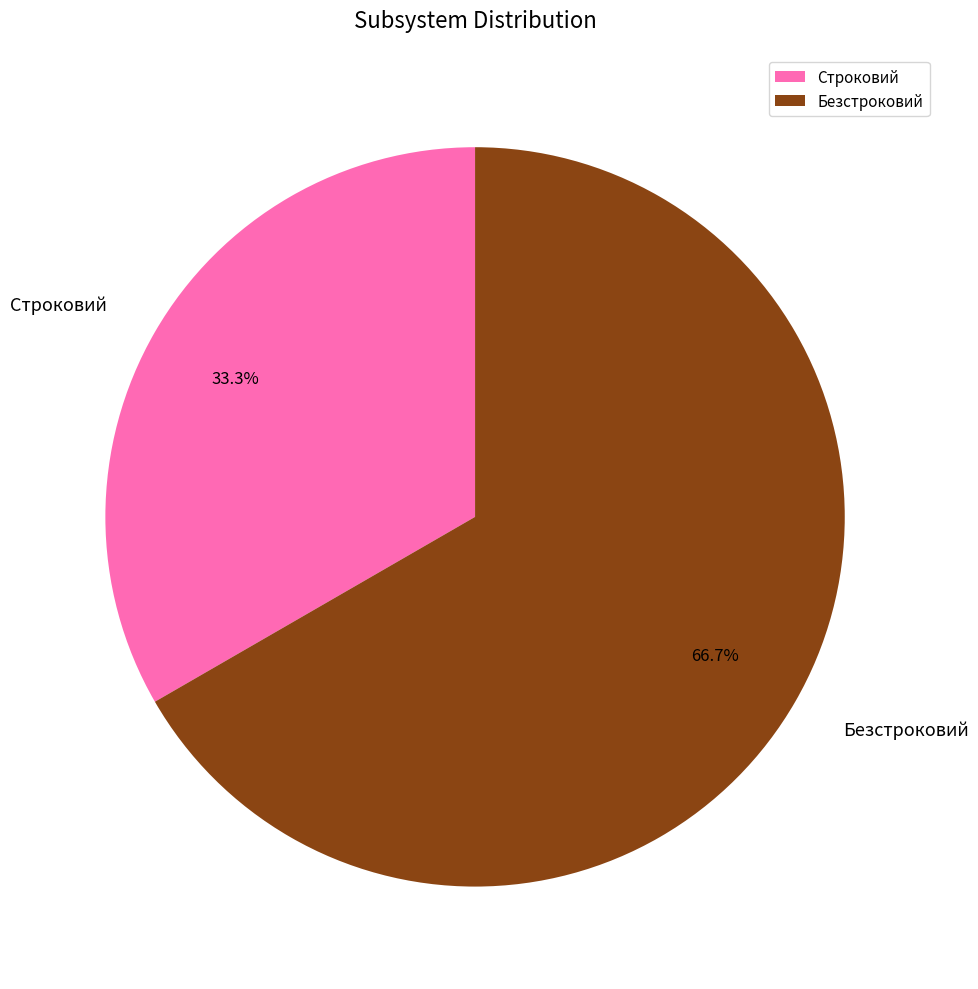

Is there a majority slice in this chart?

Yes